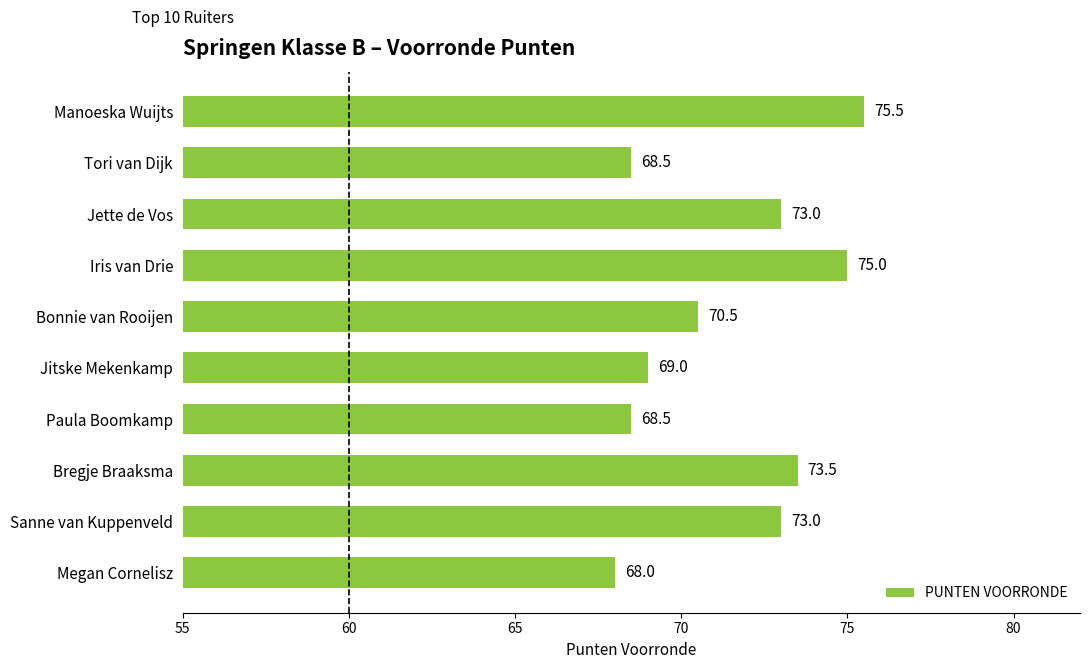

Approximately how many times larger is the value at Tori van Dijk compared to Megan Cornelisz?

1.0